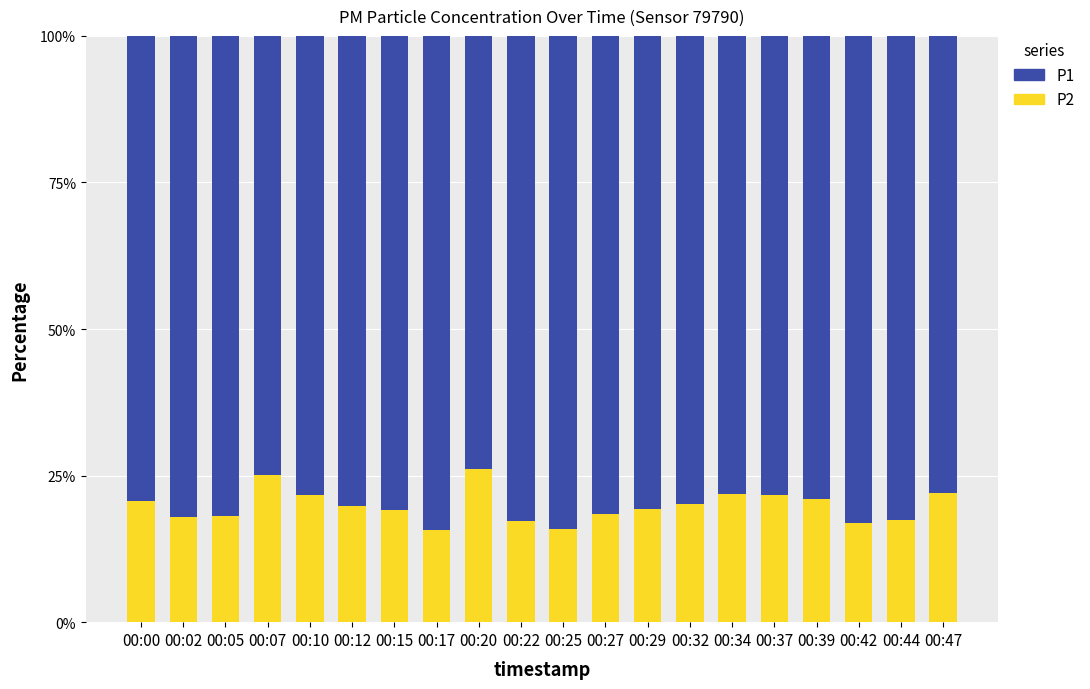

What is the value of the P2 bar at the 15th from the left?

21.8